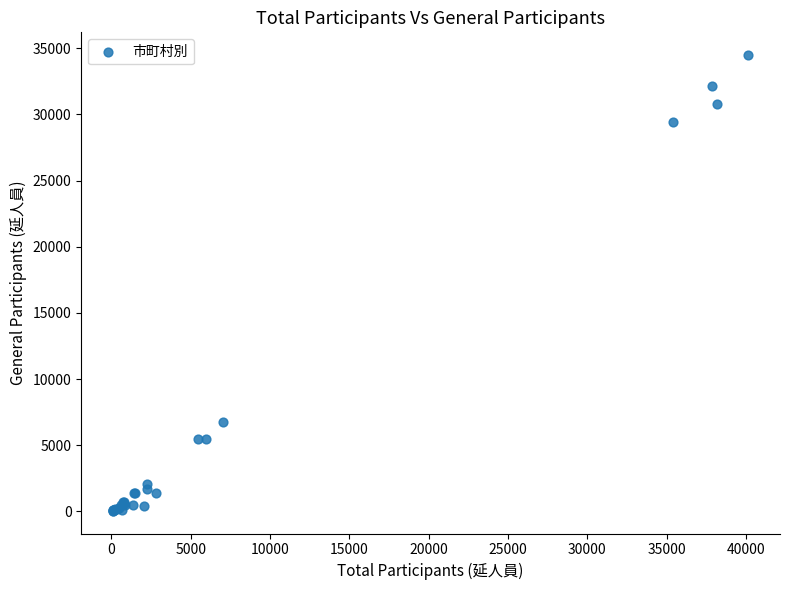

What Y value in the scatter plot is closest to 17268?

6790